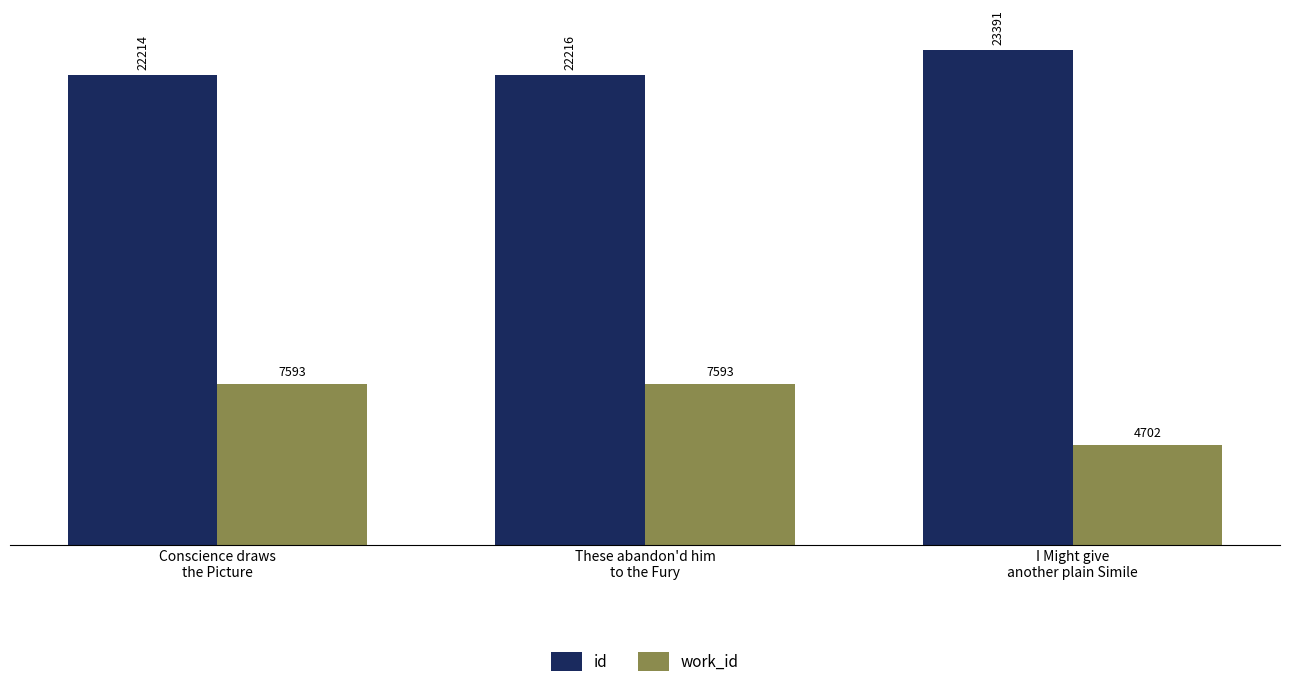

Are the bars horizontal?

No